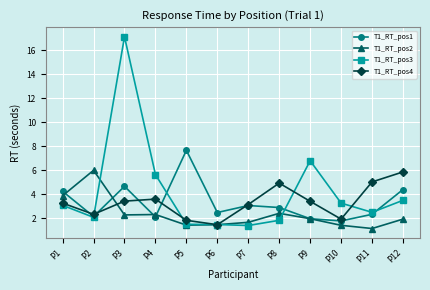

Between P10 and P12, which series saw the biggest shift?

T1_RT_pos4